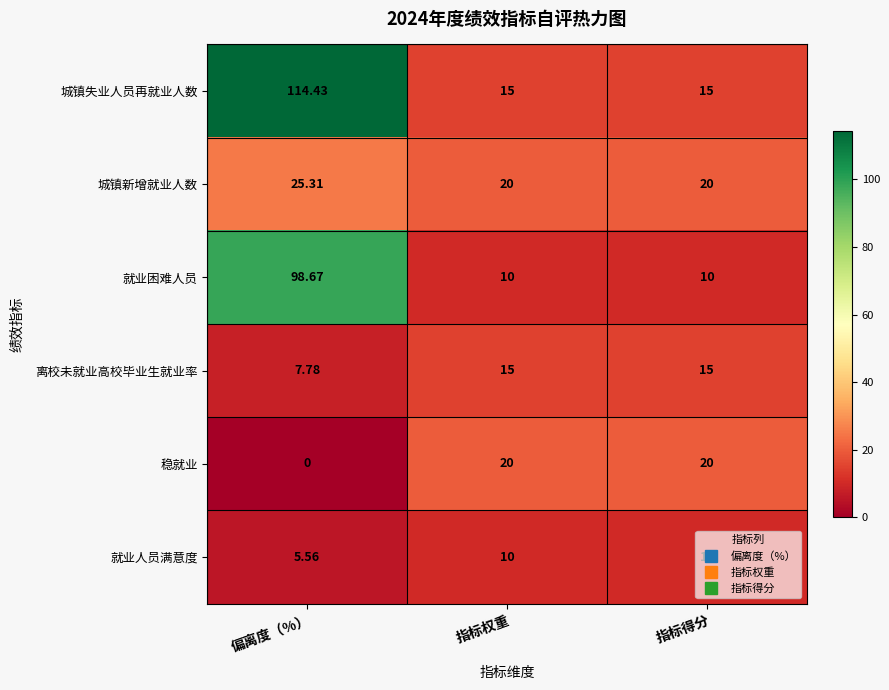

What is the difference between the highest and lowest values at 偏离度（%）?

114.4